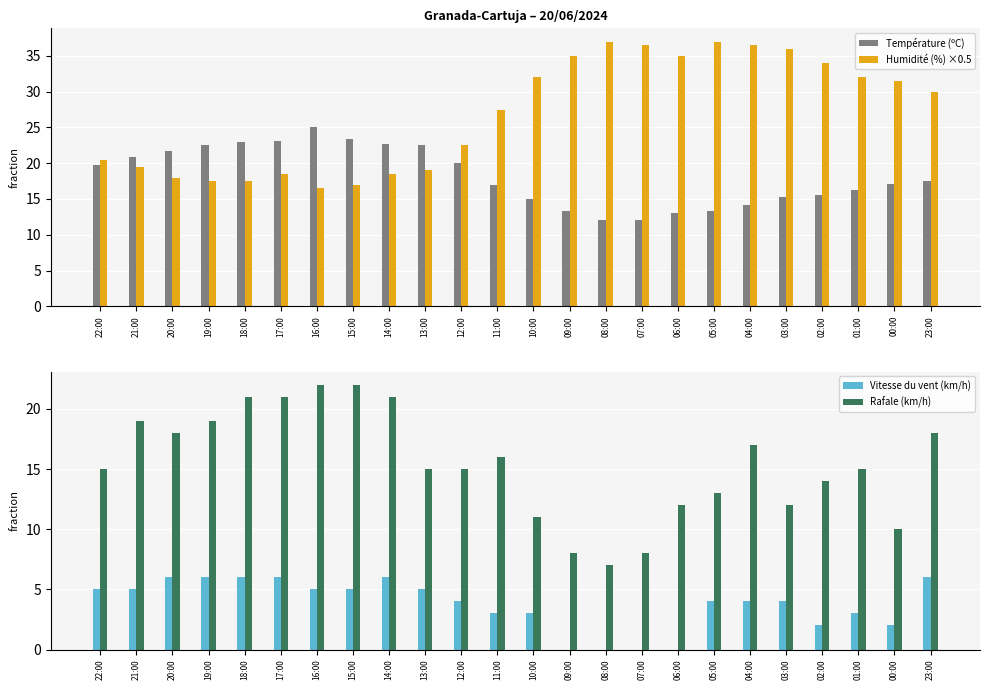

Which label corresponds to the smallest value in the chart?

09:00